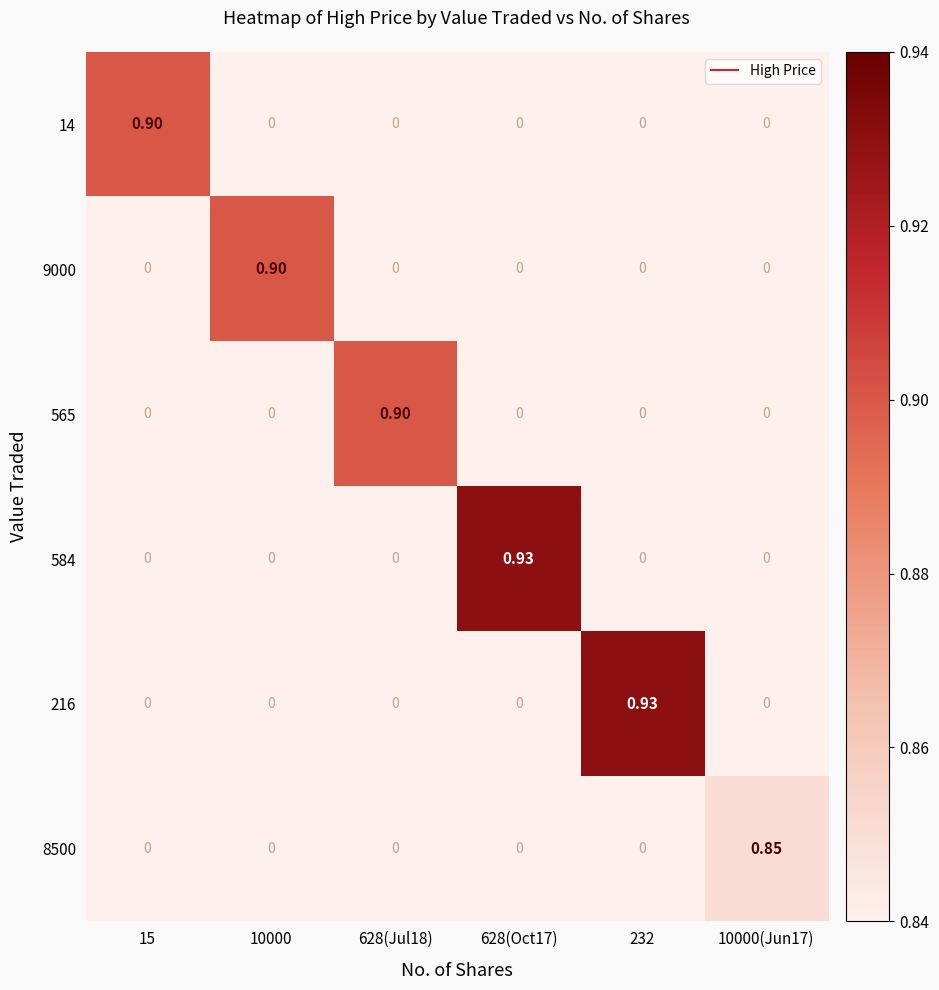

Reading left to right, what are all the values shown in this chart?

14: 15=0.9	10000=0.0	628(Jul18)=0.0	628(Oct17)=0.0	232=0.0	10000(Jun17)=0.0
9000: 15=0.0	10000=0.9	628(Jul18)=0.0	628(Oct17)=0.0	232=0.0	10000(Jun17)=0.0
565: 15=0.0	10000=0.0	628(Jul18)=0.9	628(Oct17)=0.0	232=0.0	10000(Jun17)=0.0
584: 15=0.0	10000=0.0	628(Jul18)=0.0	628(Oct17)=0.9	232=0.0	10000(Jun17)=0.0
216: 15=0.0	10000=0.0	628(Jul18)=0.0	628(Oct17)=0.0	232=0.9	10000(Jun17)=0.0
8500: 15=0.0	10000=0.0	628(Jul18)=0.0	628(Oct17)=0.0	232=0.0	10000(Jun17)=0.8